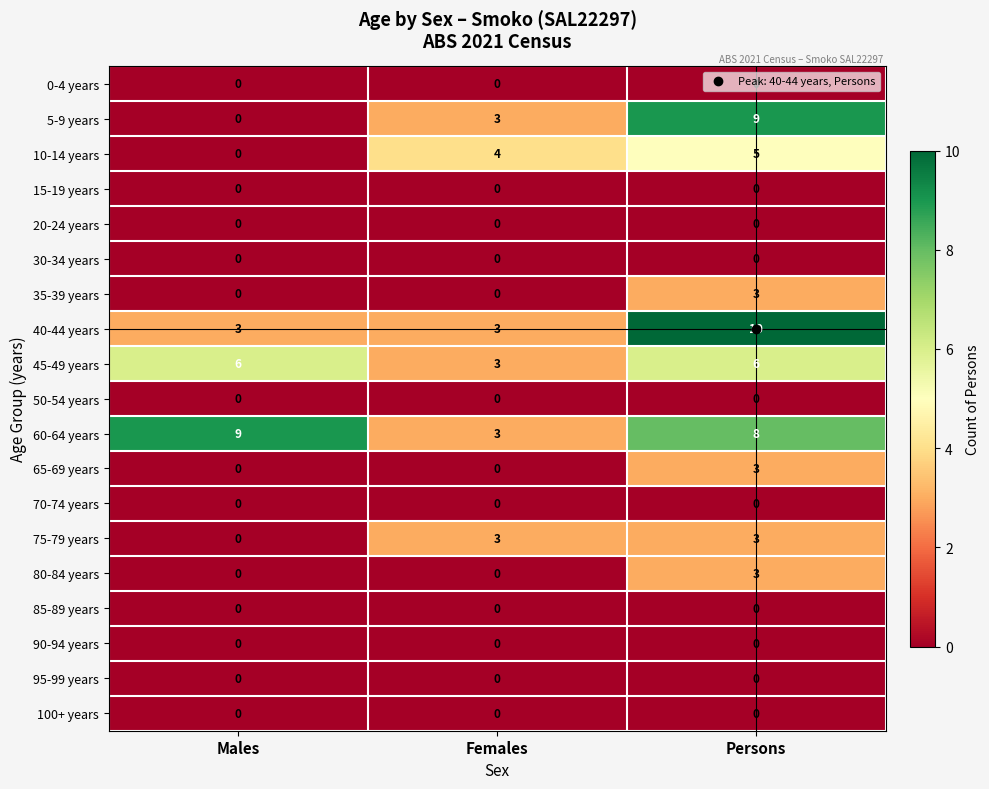

Is it true that 95-99 years equals 0 at Males?

True